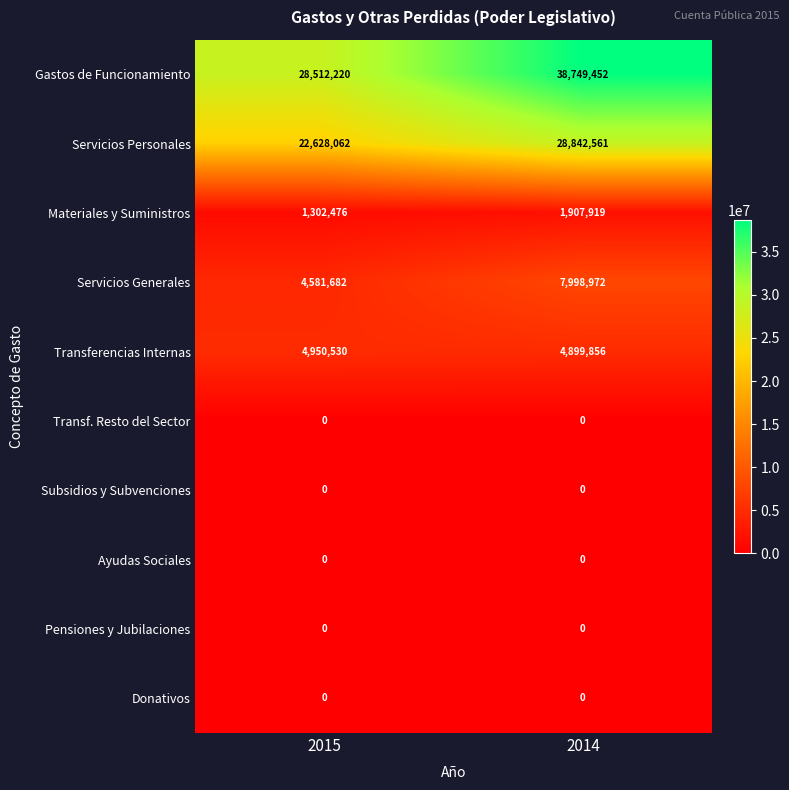

Which category has the highest value across all series?

2014